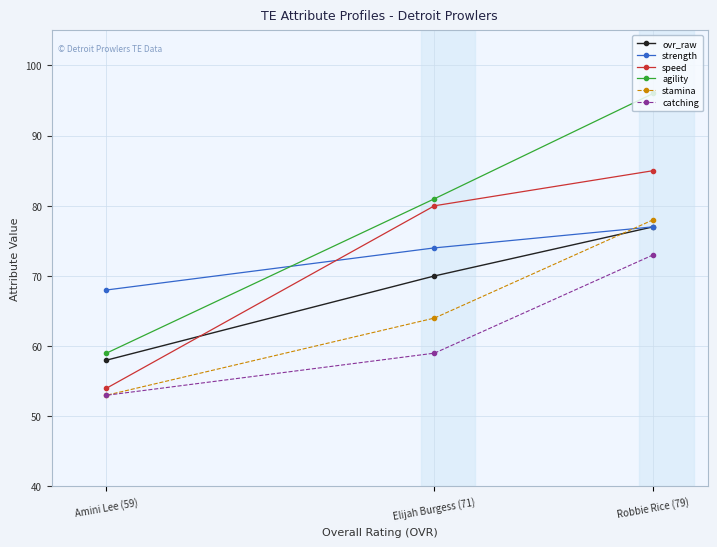

Which category has the lowest value in the strength series?

Amini Lee (59)